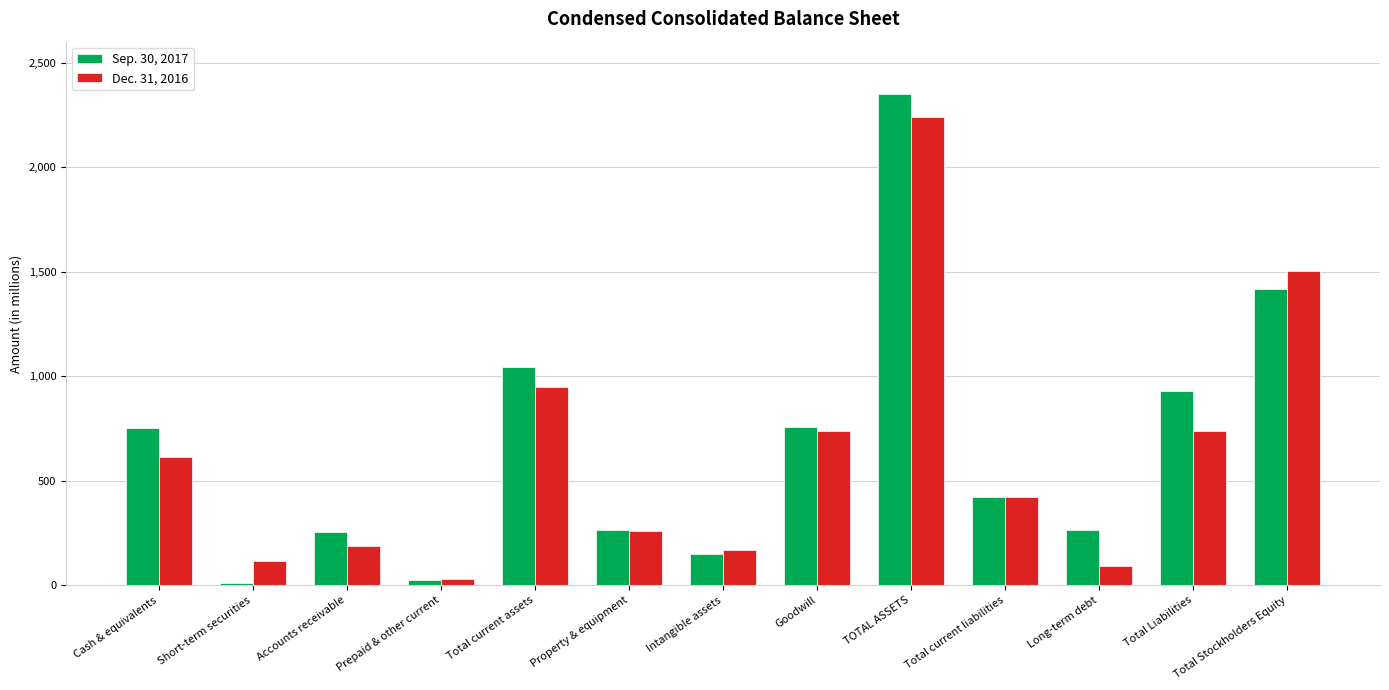

Which category has the highest value across all series?

TOTAL ASSETS